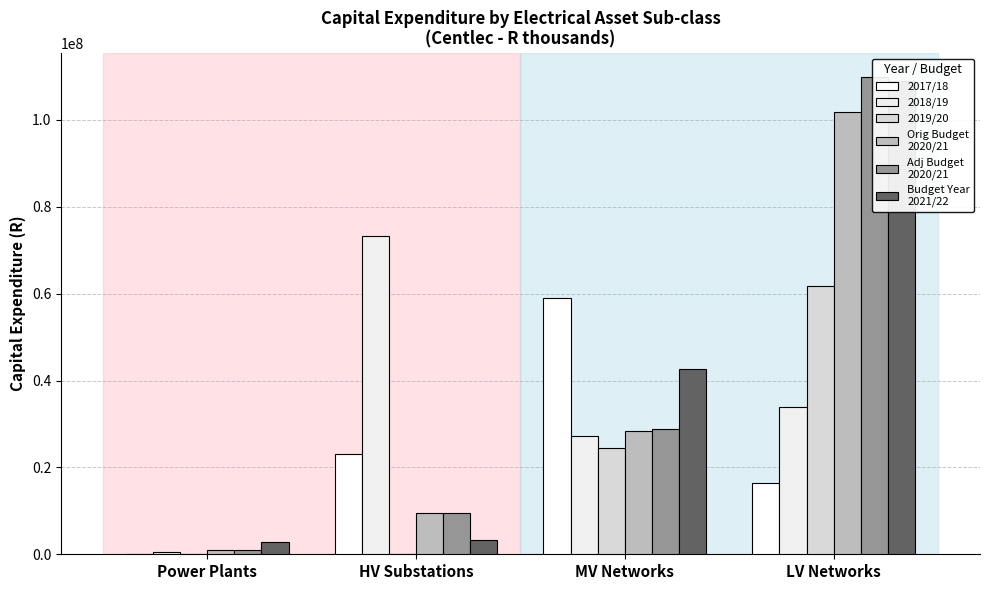

Which label corresponds to the smallest value in the chart?

Power Plants